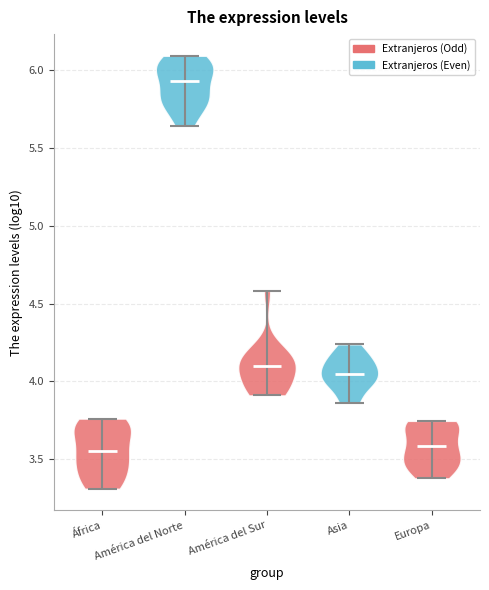

Reading left to right, read every violin against the y-axis: where its median line is, and the lowest and highest points it reaches. The values are not printed on the chart, so give them approximately, as read against the axis.

África: median line 3.55, lowest point 3.30, highest point 3.75
América del Norte: median line 5.95, lowest point 5.65, highest point 6.10
América del Sur: median line 4.10, lowest point 3.90, highest point 4.60
Asia: median line 4.05, lowest point 3.85, highest point 4.25
Europa: median line 3.60, lowest point 3.40, highest point 3.75